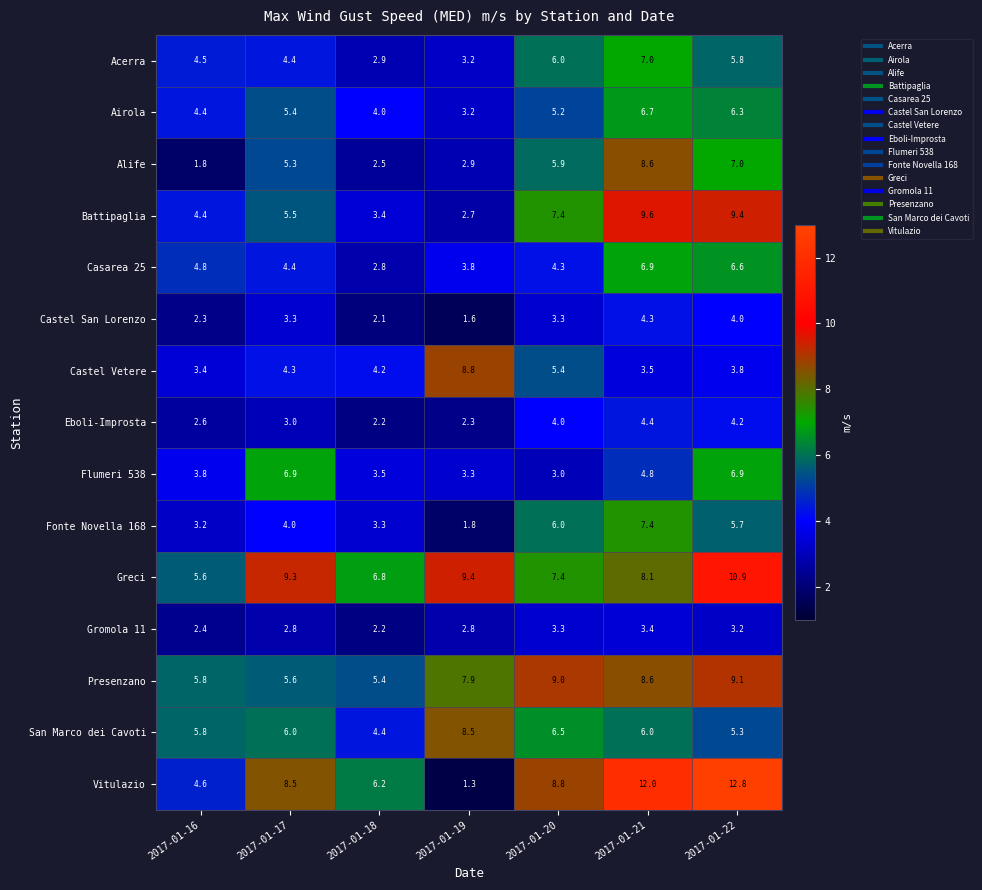

What is the total value across all series at 2017-01-17?

78.7